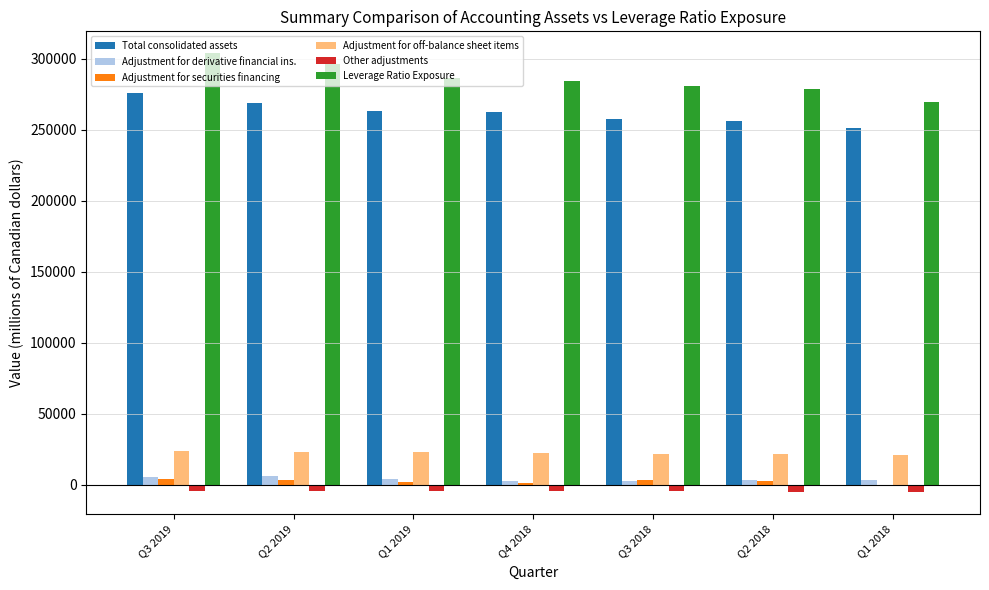

What is the greatest value displayed?

303961